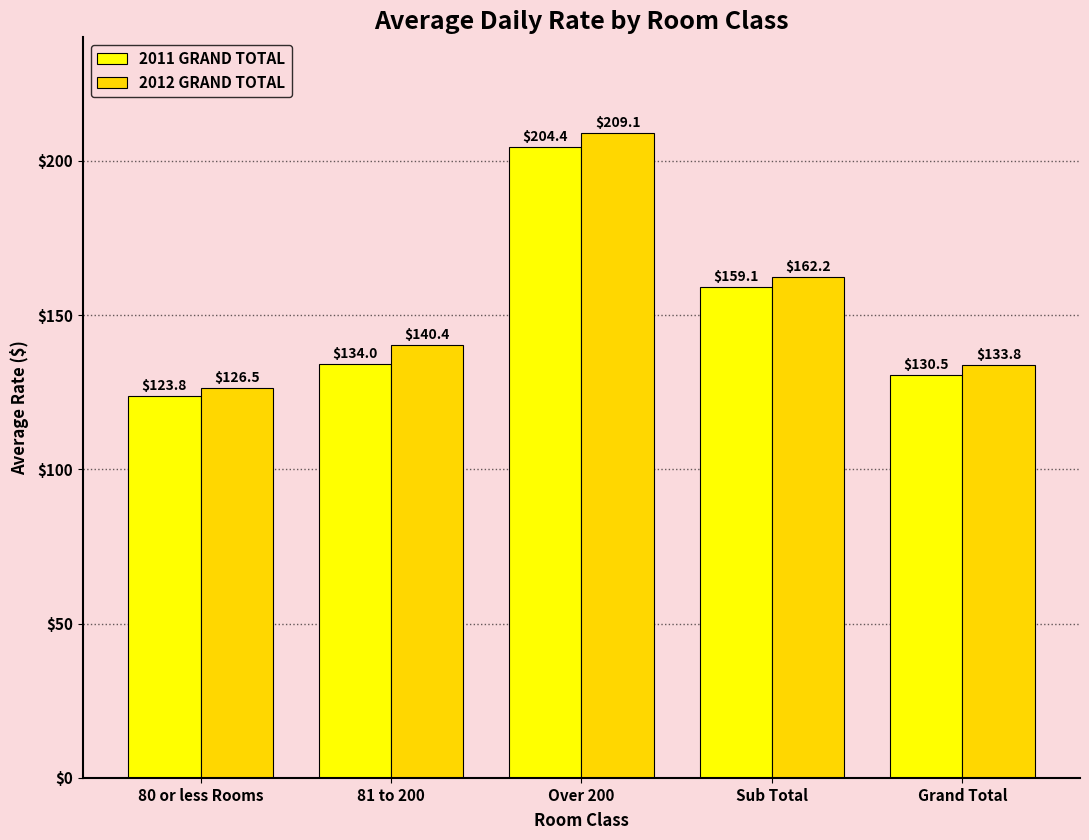

Reading left to right, what are all the values shown in this chart?

2011 GRAND TOTAL: 80 or less Rooms=123.8	81 to 200=134.0	Over 200=204.4	Sub Total=159.1	Grand Total=130.5
2012 GRAND TOTAL: 80 or less Rooms=126.5	81 to 200=140.4	Over 200=209.1	Sub Total=162.2	Grand Total=133.8